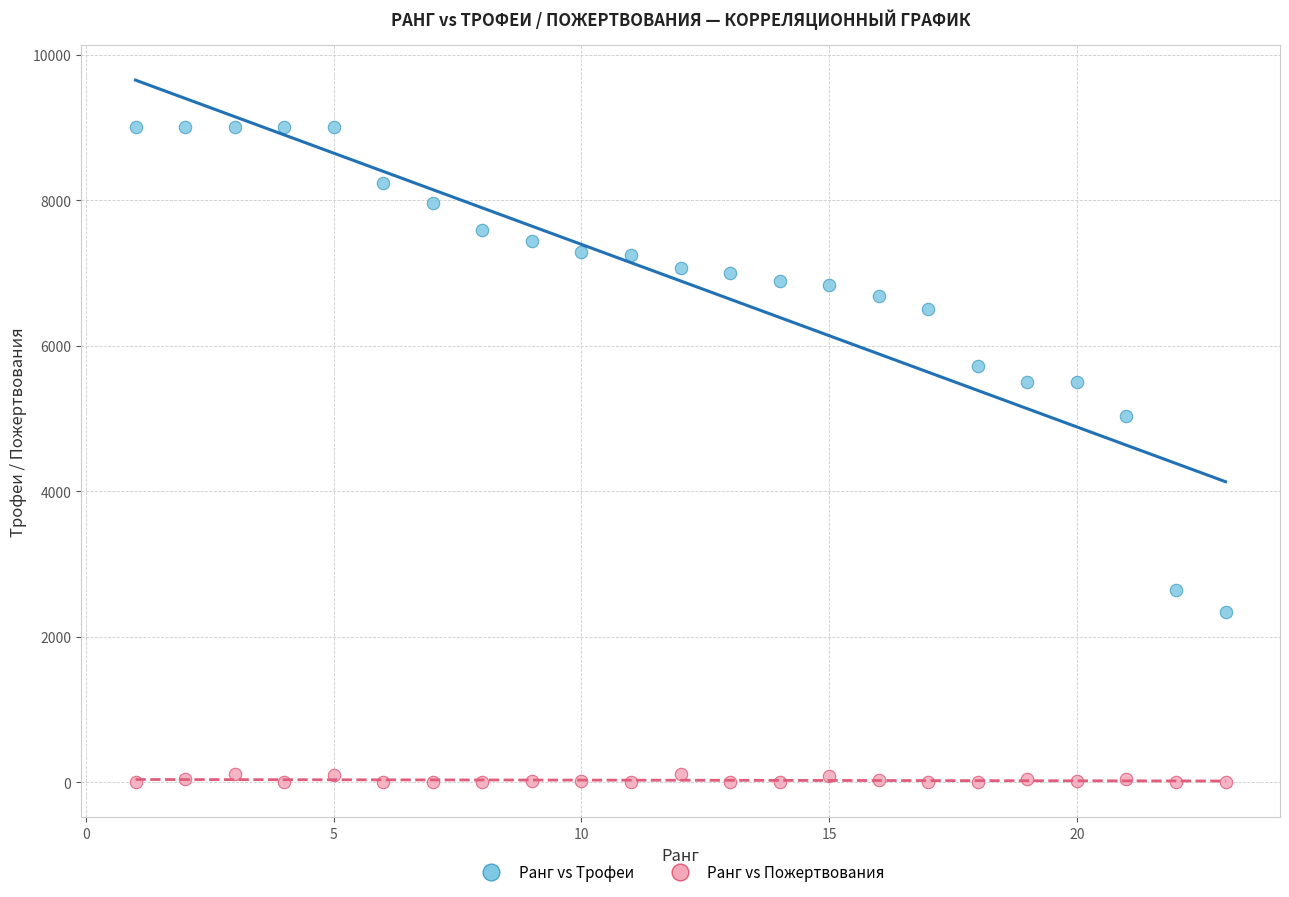

Which series has the largest Y range (max minus min)?

Ранг vs Трофеи